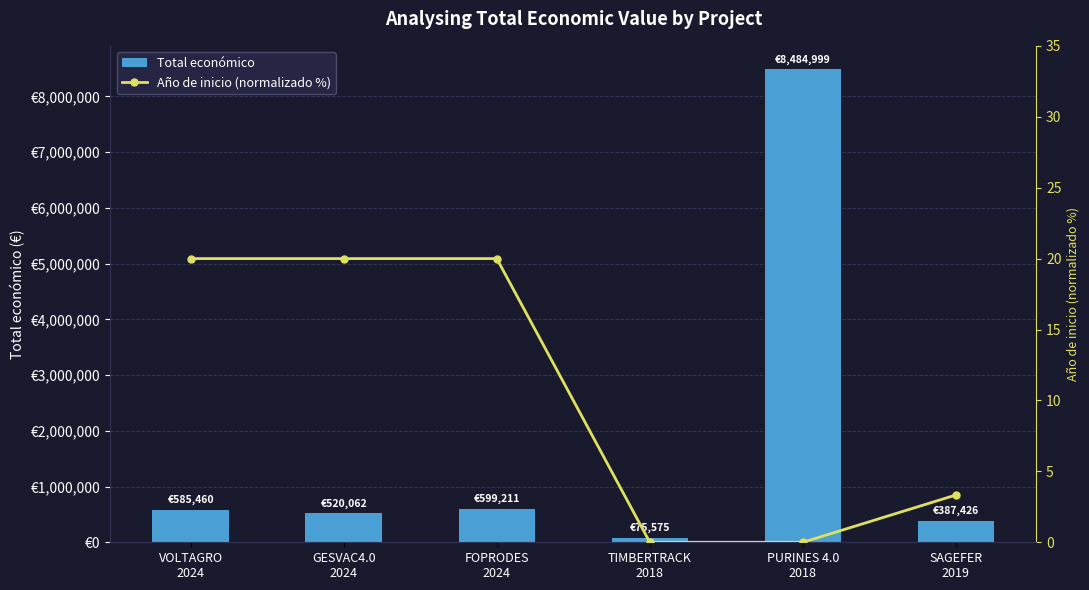

What are all the series names shown in the legend?

Total económico, Año de inicio (normalizado %)